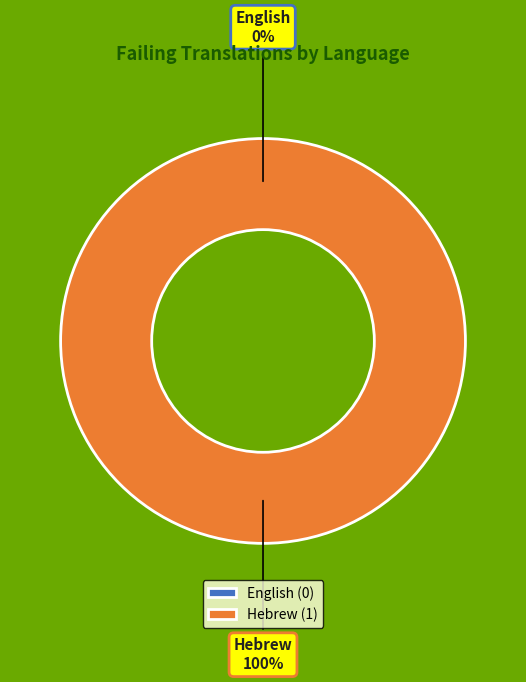

Does English account for over 50% of the chart?

No